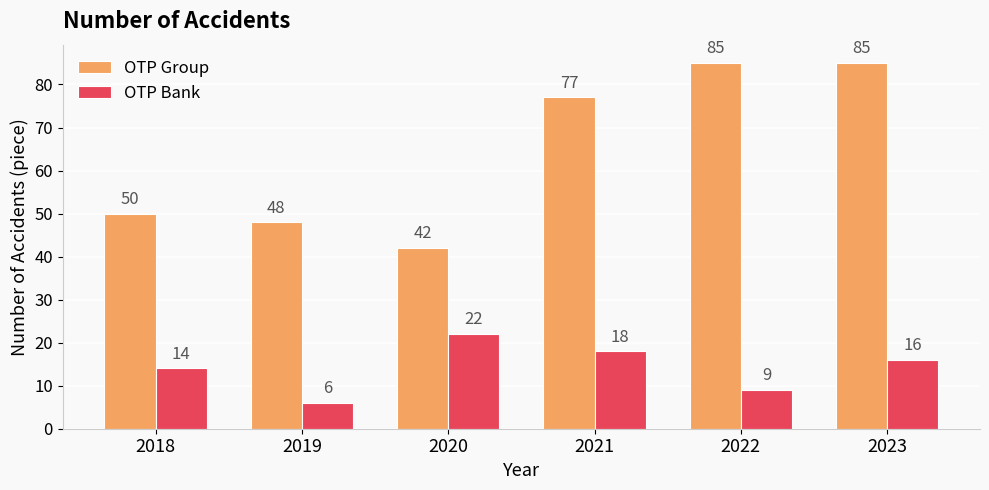

Rank the series by their maximum value, from lowest to highest.

OTP Bank, OTP Group